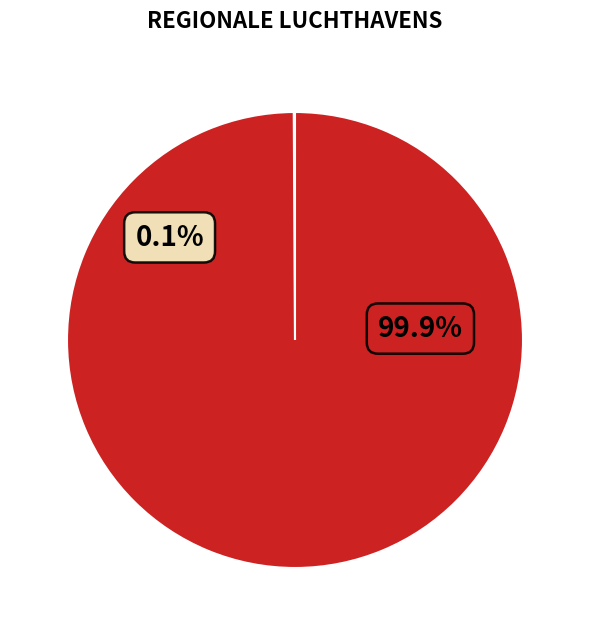

True or false: MB0-9MDHACA-OW accounts for 0% of the total.

True